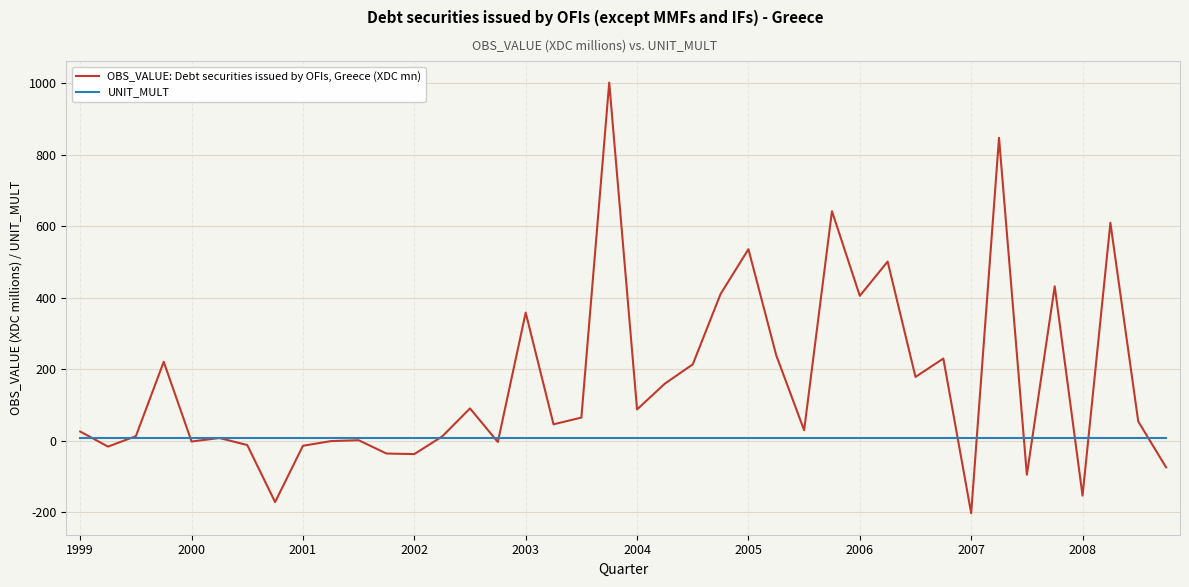

Which series has the largest total across all categories?

OBS_VALUE: Debt securities issued by OFIs, Greece (XDC mn)